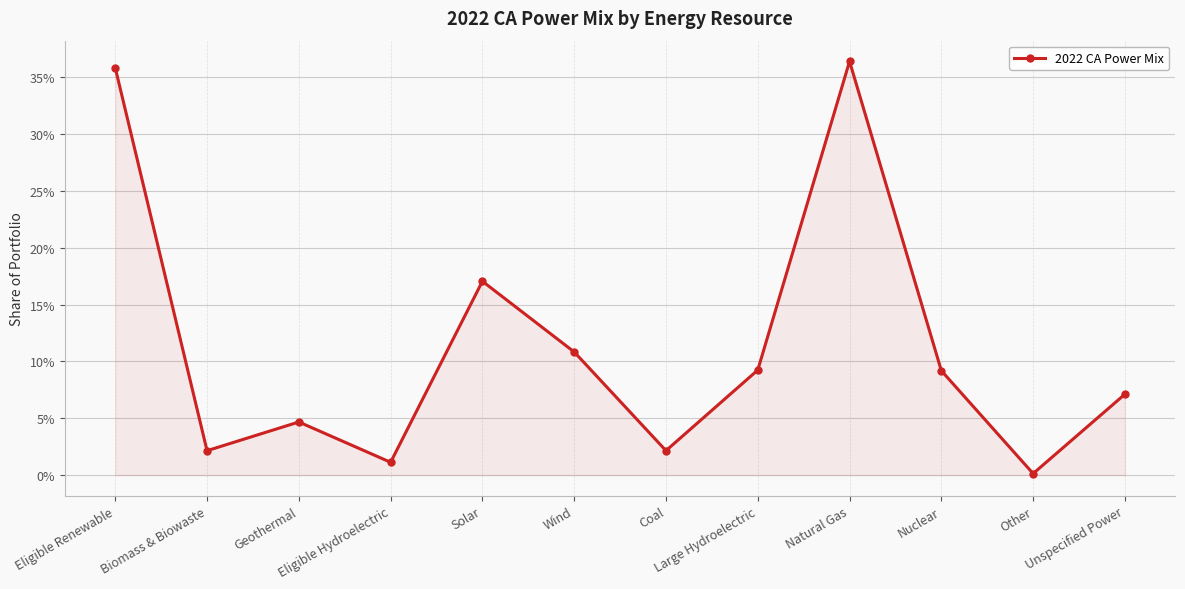

What is the label of the 11th point from the left?

Other